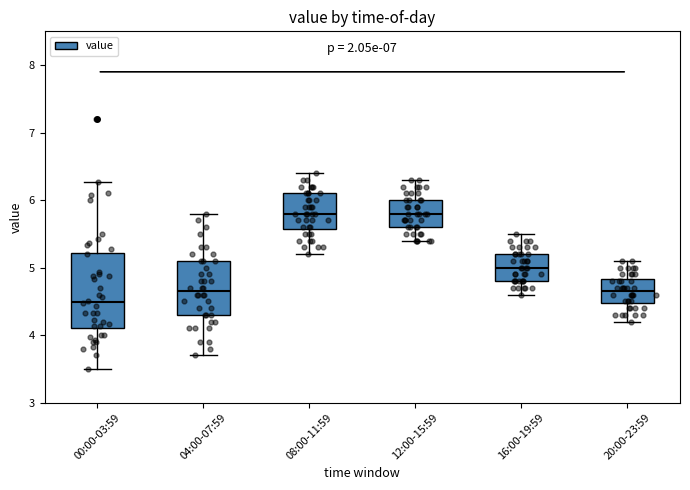

Reading left to right, transcribe this box plot: for each box, give where its median line is, the range the box spans, and where its two whiskers end, as read against the y-axis. The values are not printed on the chart, so give them approximately, as read against the axis.

00:00-03:59: median 4.5, box 4.1 to 5.2, whiskers 3.5 to 6.3
04:00-07:59: median 4.7, box 4.3 to 5.1, whiskers 3.7 to 5.8
08:00-11:59: median 5.8, box 5.6 to 6.1, whiskers 5.2 to 6.4
12:00-15:59: median 5.8, box 5.6 to 6.0, whiskers 5.4 to 6.3
16:00-19:59: median 5.0, box 4.8 to 5.2, whiskers 4.6 to 5.5
20:00-23:59: median 4.7, box 4.5 to 4.8, whiskers 4.2 to 5.1